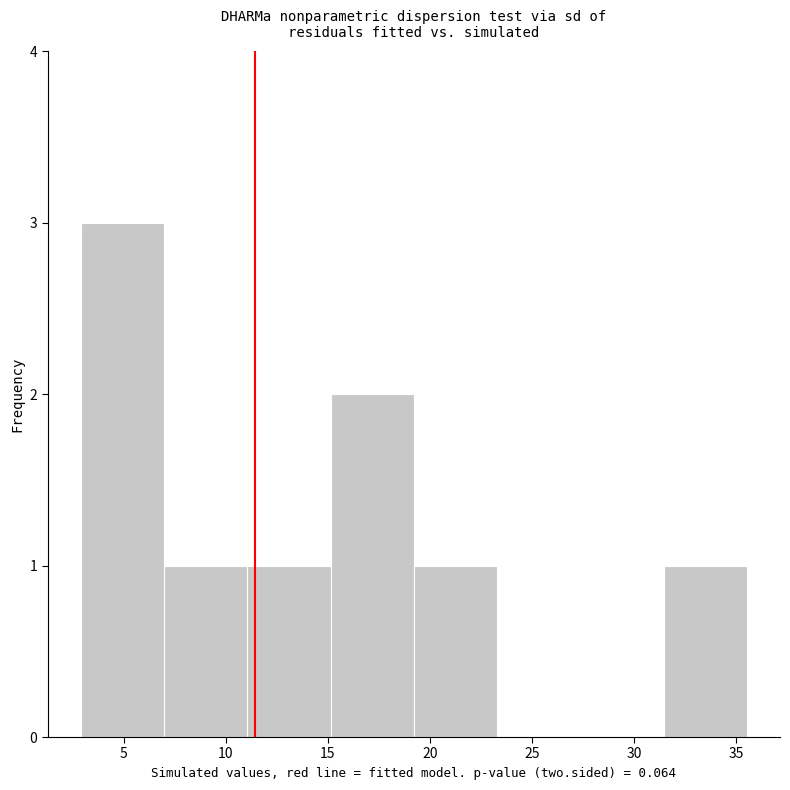

Over which range of the x-axis is the bar tallest?

3.0 to 7.0